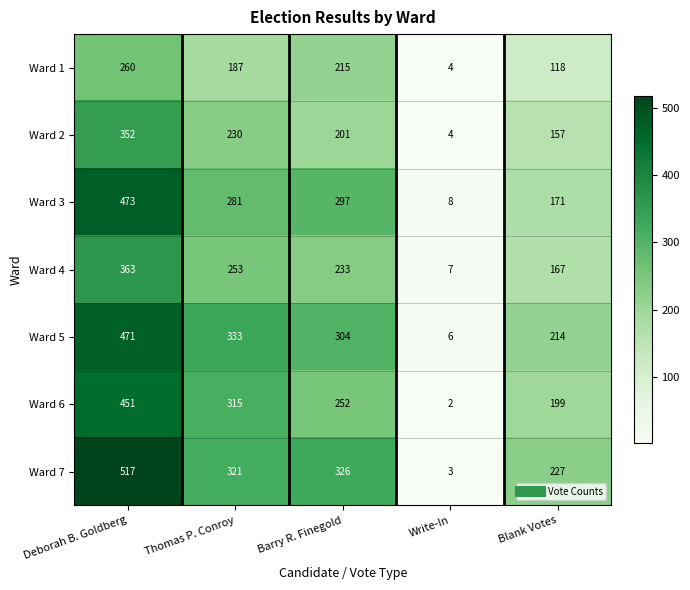

Which series has the largest total across all categories?

Ward 7